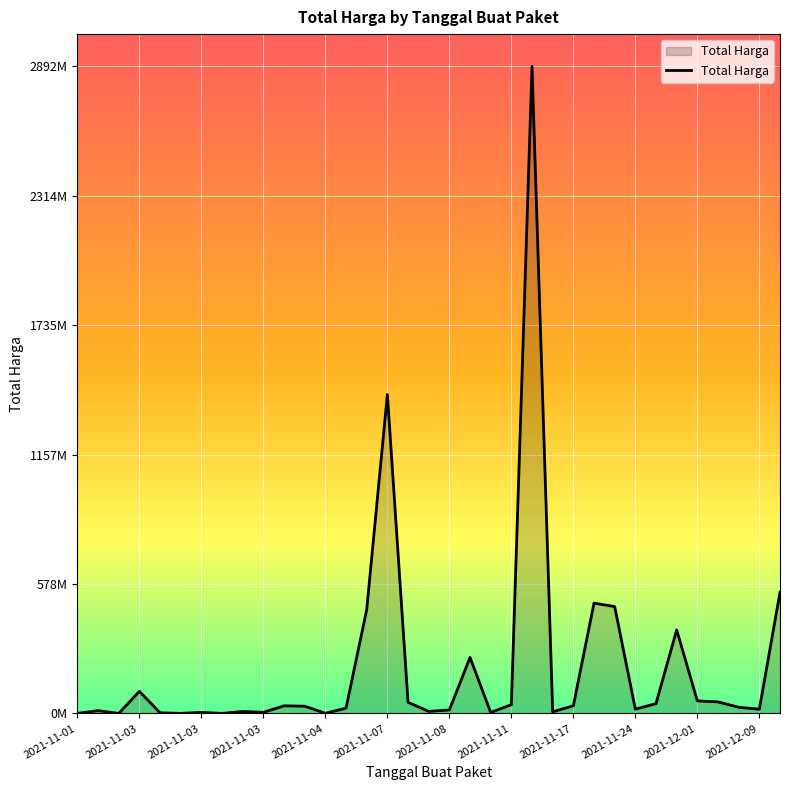

Does the chart have visible grid lines?

Yes